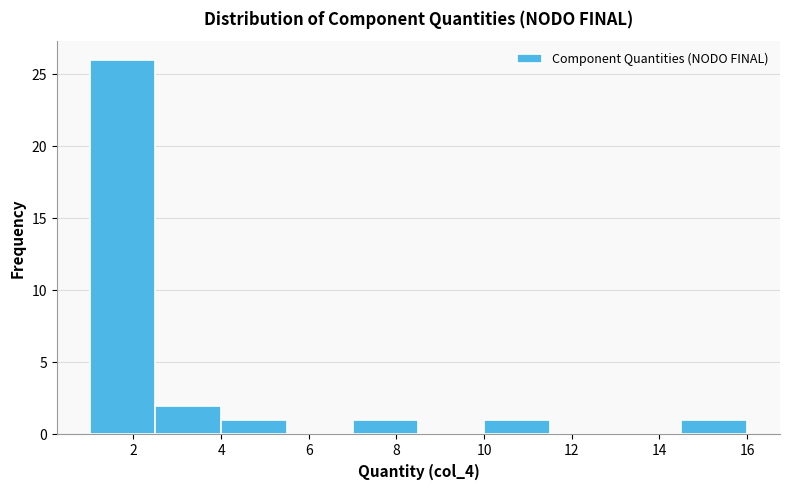

Over which range of the x-axis is the bar tallest?

1.0 to 2.5